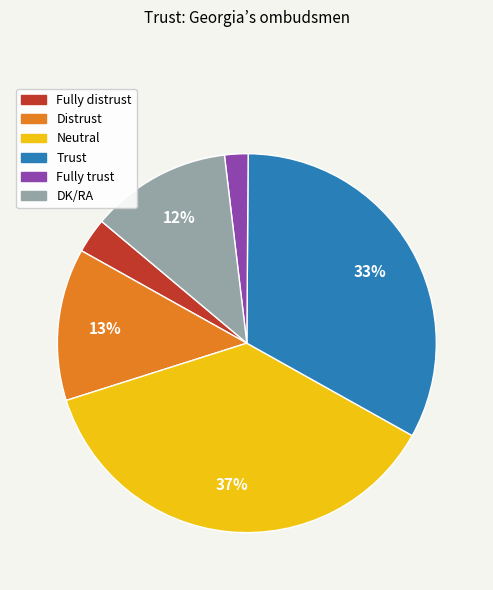

To the nearest percent, what is the average slice percentage?

17%